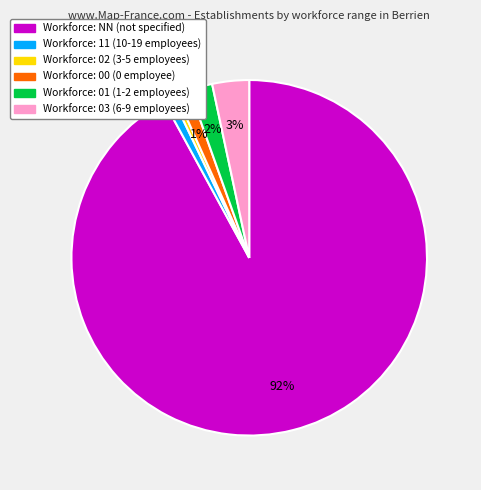

How many segments does this pie chart have?

6